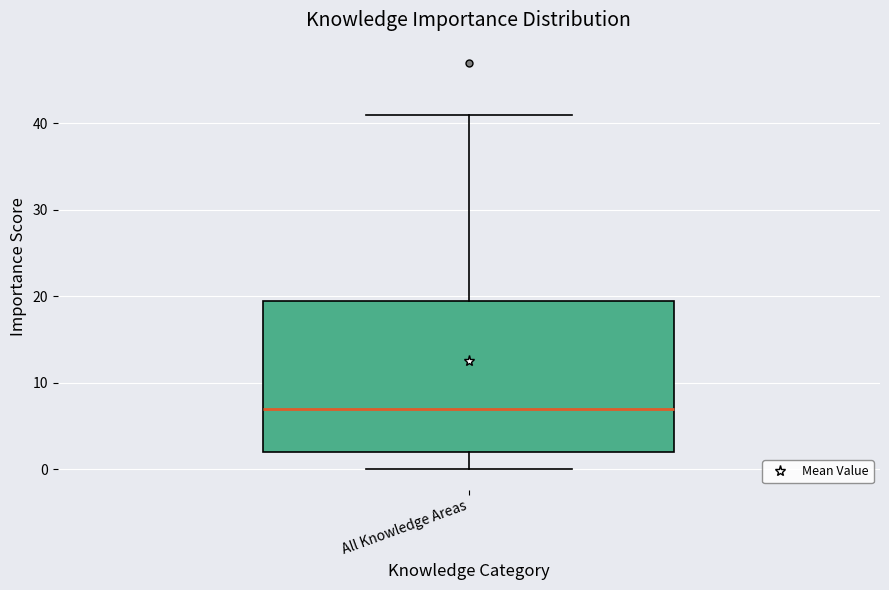

Where is the upper edge of the box for All Knowledge Areas on the y-axis? The values are not printed on the chart, so give them approximately, as read against the axis.

20